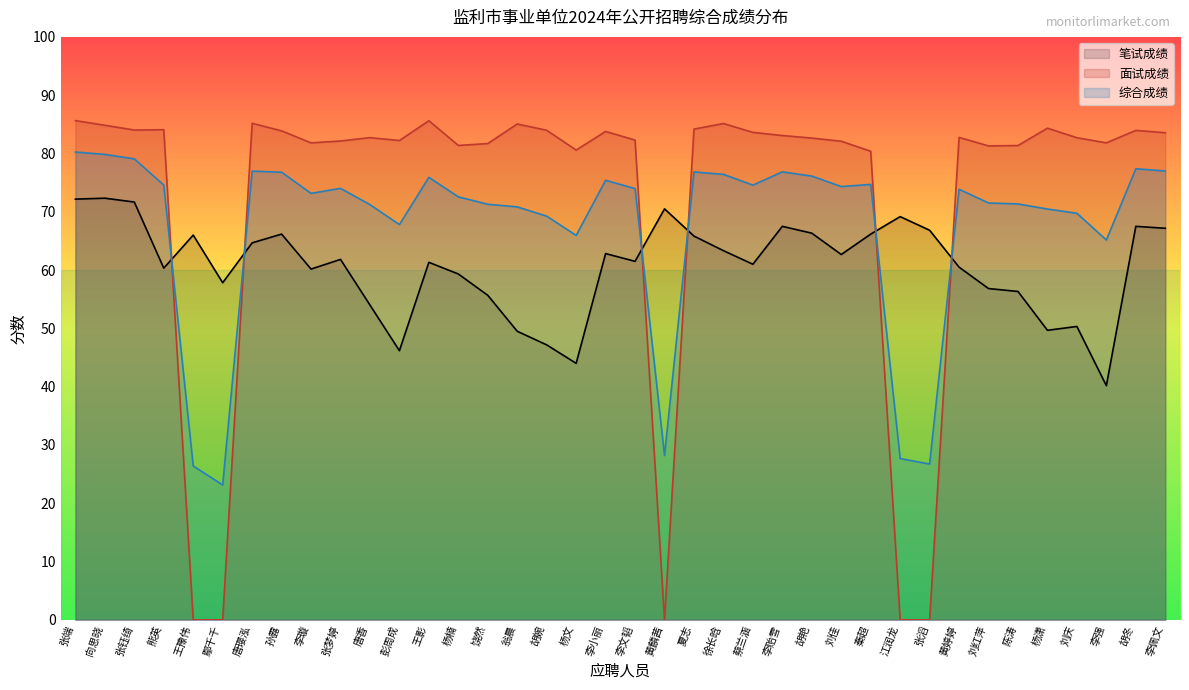

What value does the 面试成绩 series have at 唐璎泓?

85.2